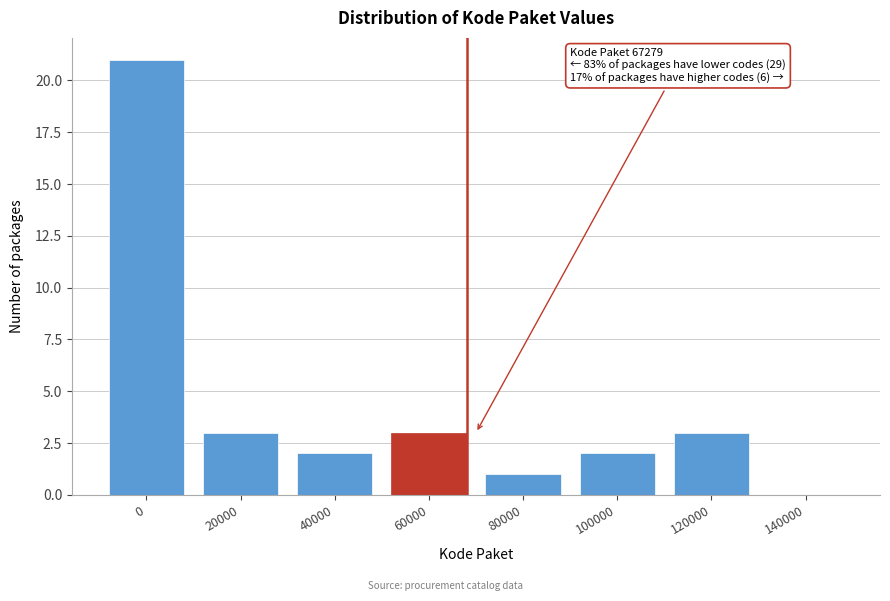

Reading left to right, what are all the values shown in this chart?

0=21	20000=3	40000=2	60000=3	80000=1	100000=2	120000=3	140000=0